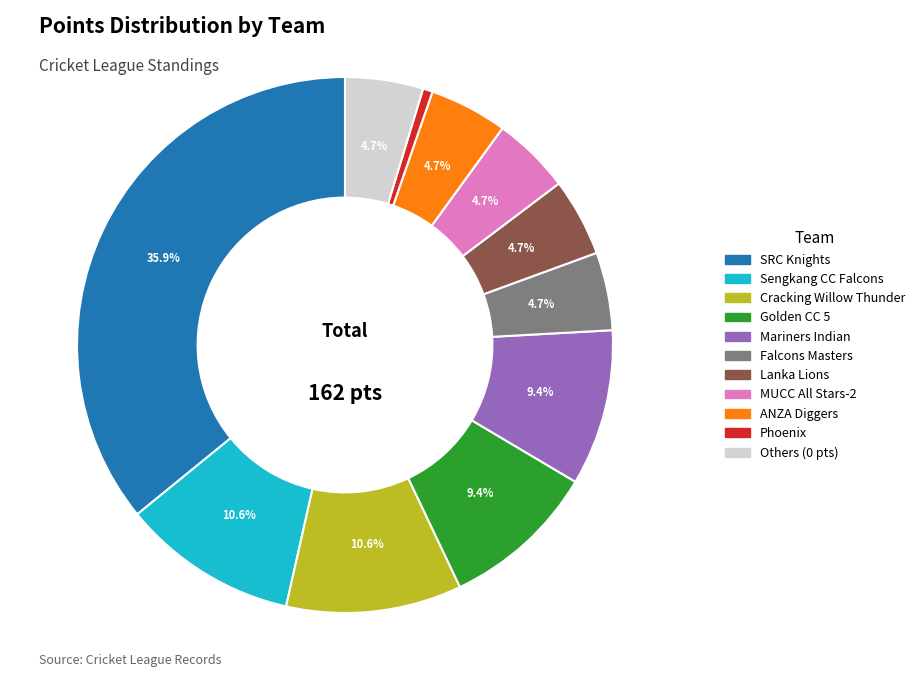

Does any single category account for the majority?

No